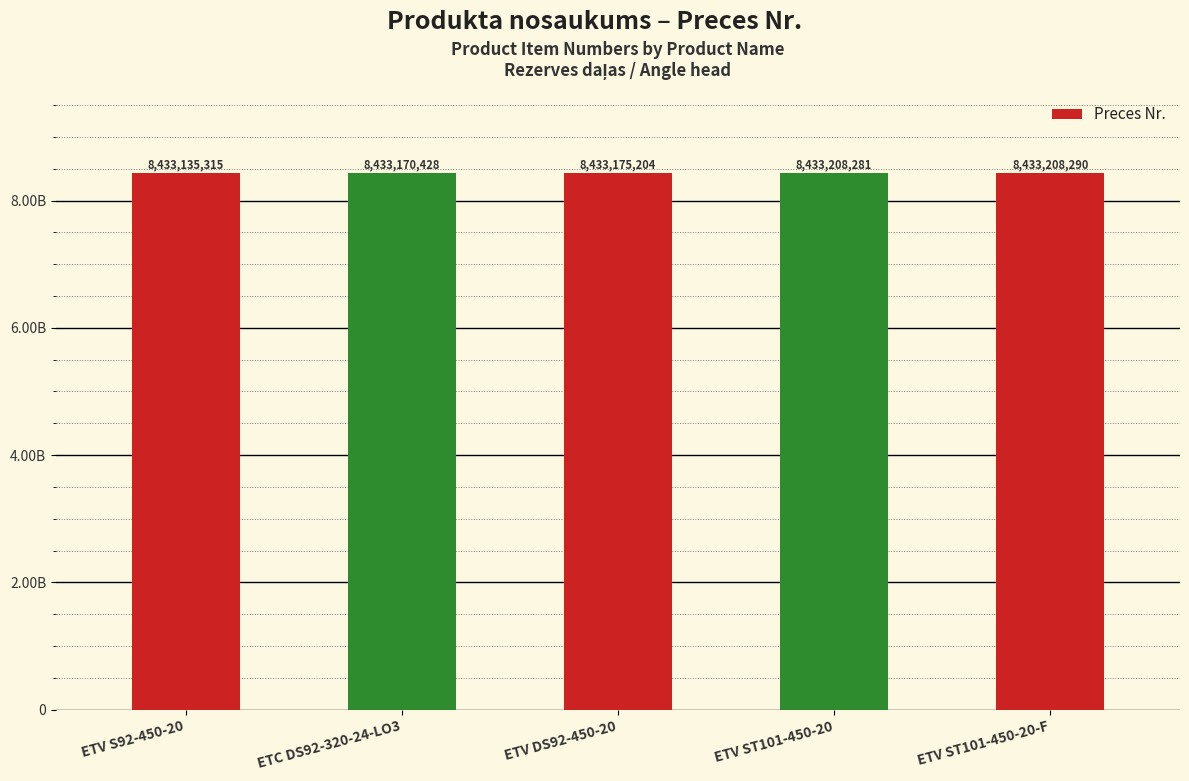

Count the number of categories in the chart.

5